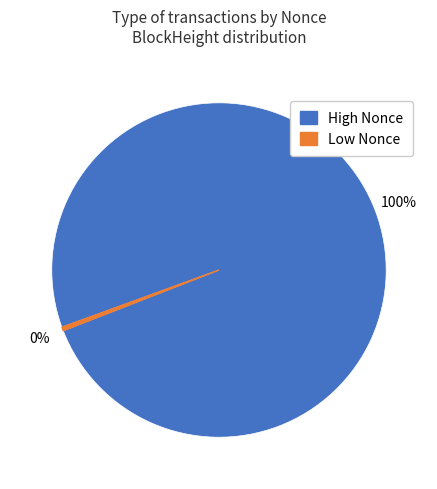

Does any single category account for the majority?

Yes